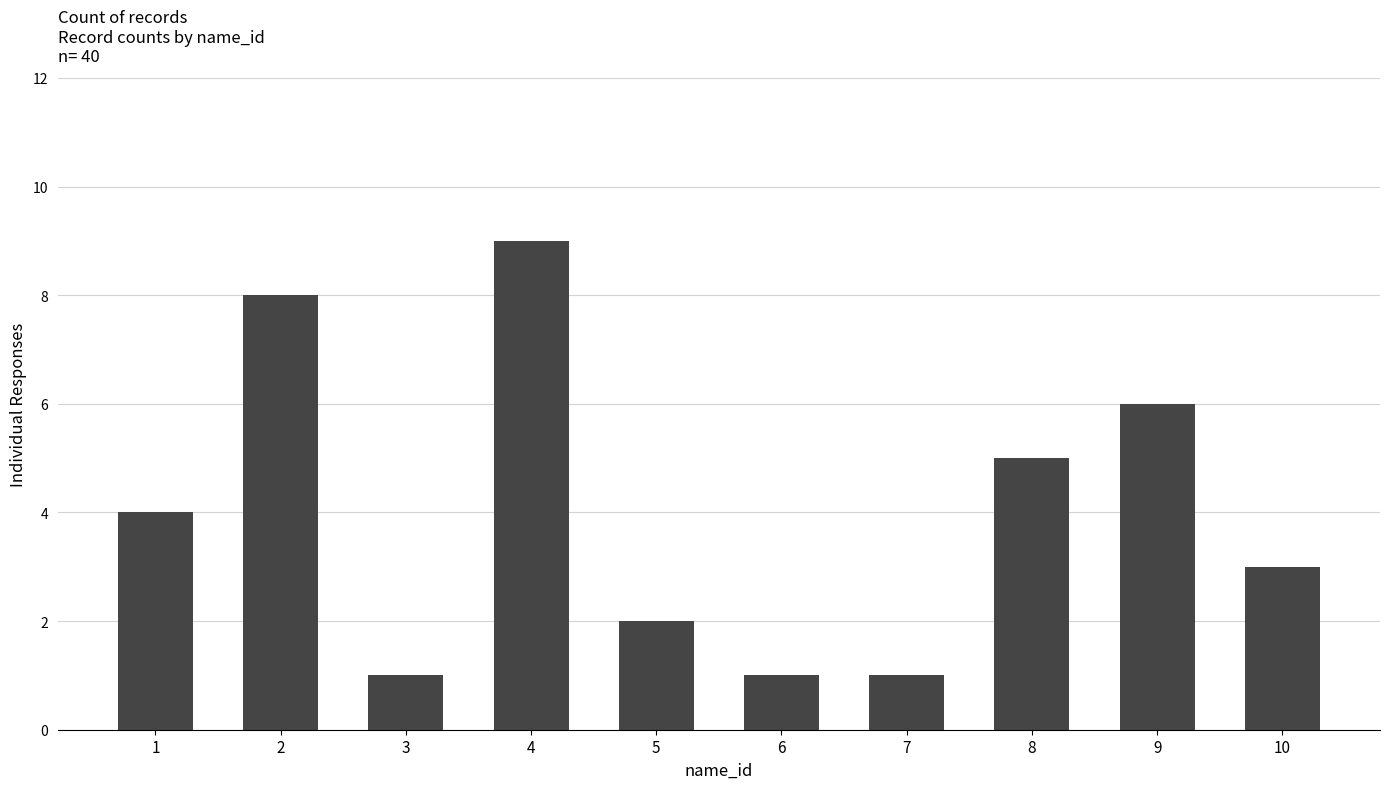

Reading right to left, list all the values displayed in this chart.

10=3	9=6	8=5	7=1	6=1	5=2	4=9	3=1	2=8	1=4